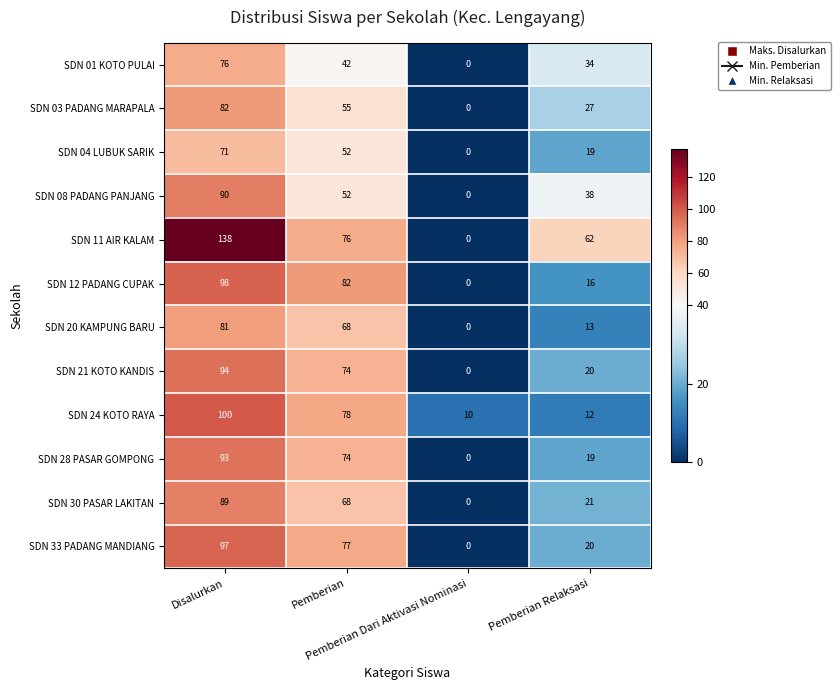

What is the average value of the SDN 21 KOTO KANDIS series?

47